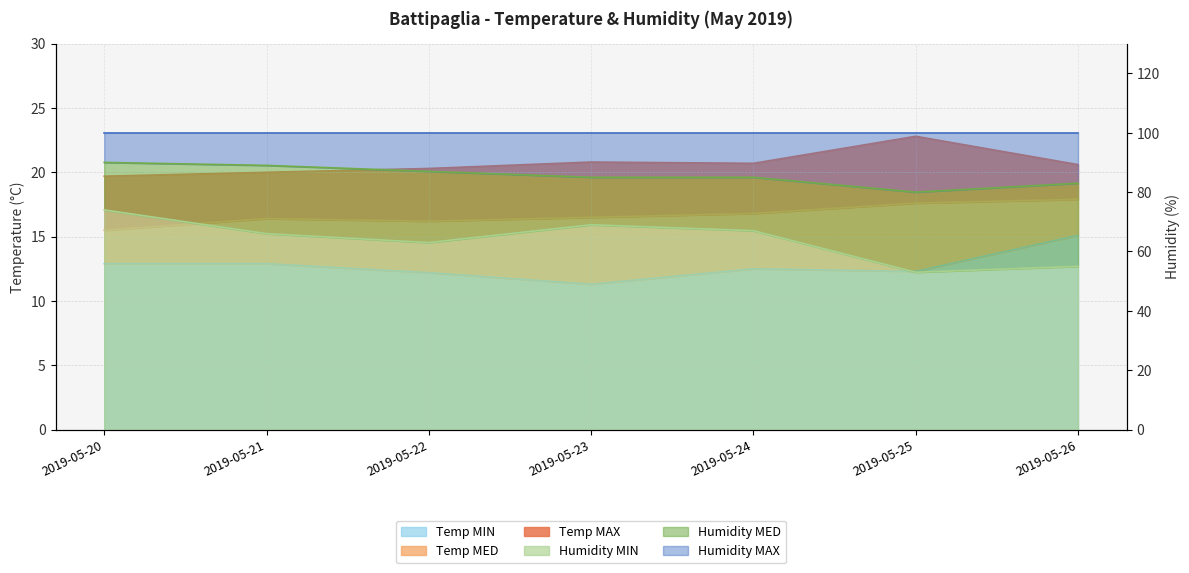

How many Humidity MED values are between 83 and 89?

5